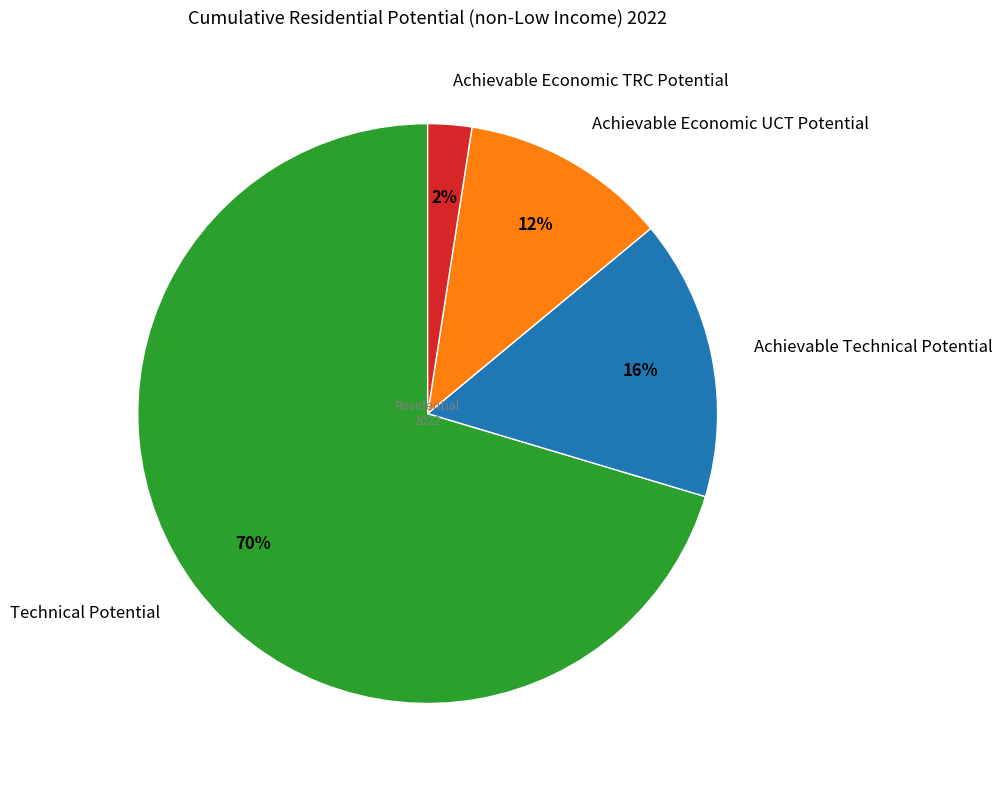

Does Achievable Technical Potential represent more than half of the total?

No